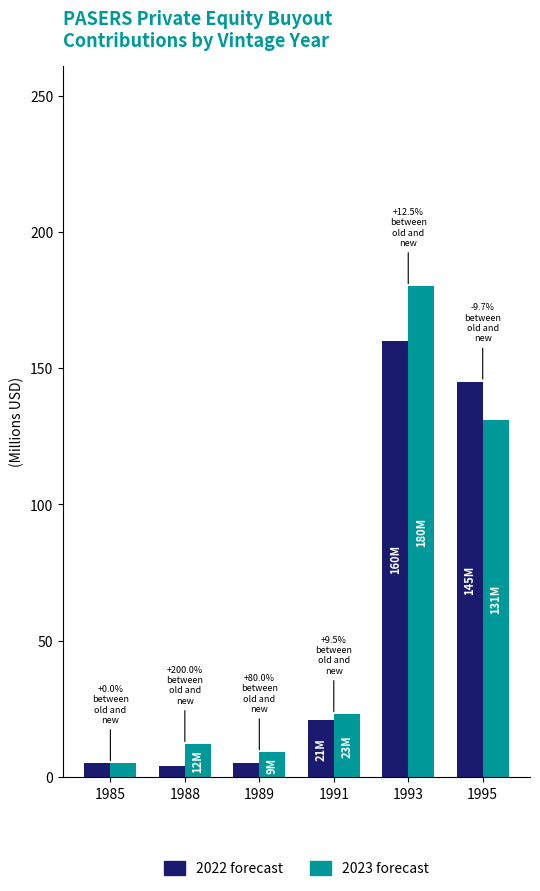

Does the chart contain any negative values?

No